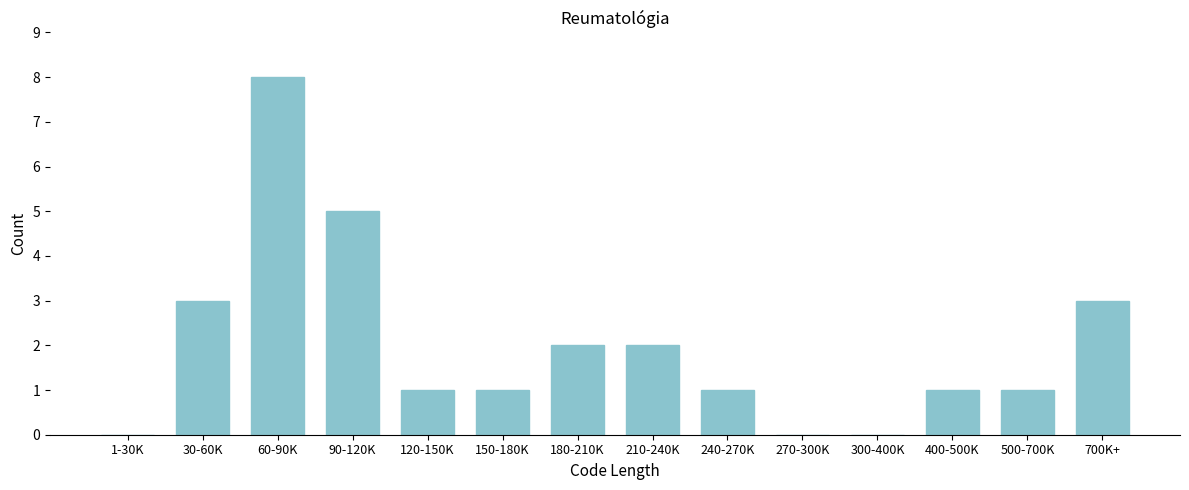

Reading left to right, list all the values displayed in this chart.

1-30K=0	30-60K=3	60-90K=8	90-120K=5	120-150K=1	150-180K=1	180-210K=2	210-240K=2	240-270K=1	270-300K=0	300-400K=0	400-500K=1	500-700K=1	700K+=3